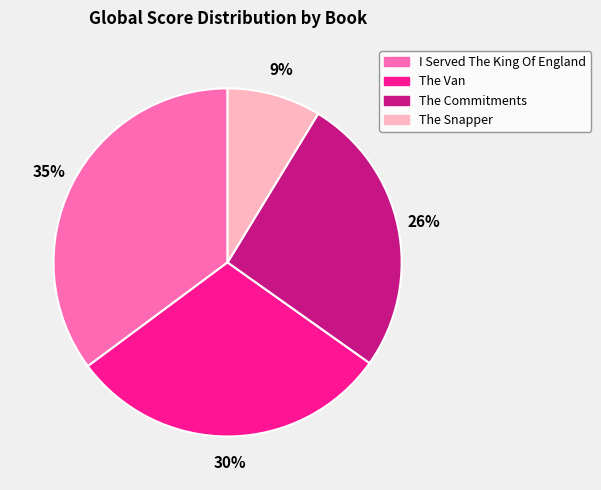

Does The Van account for over 50% of the chart?

No